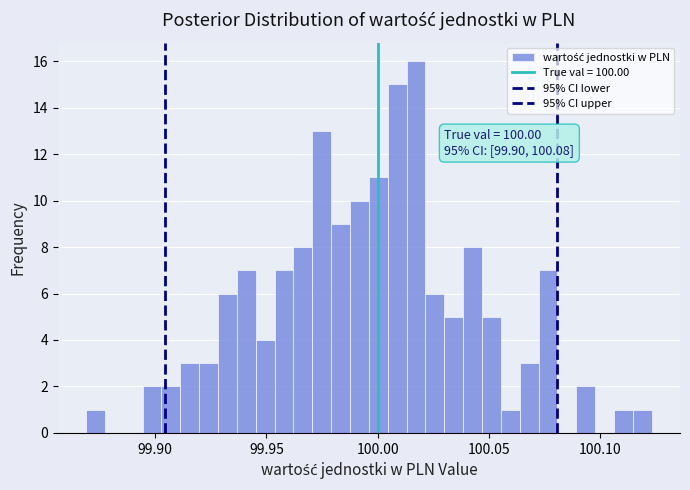

Around what value on the x-axis is the tallest bar? Give the approximate position of its centre, as read against the axis.

100.015